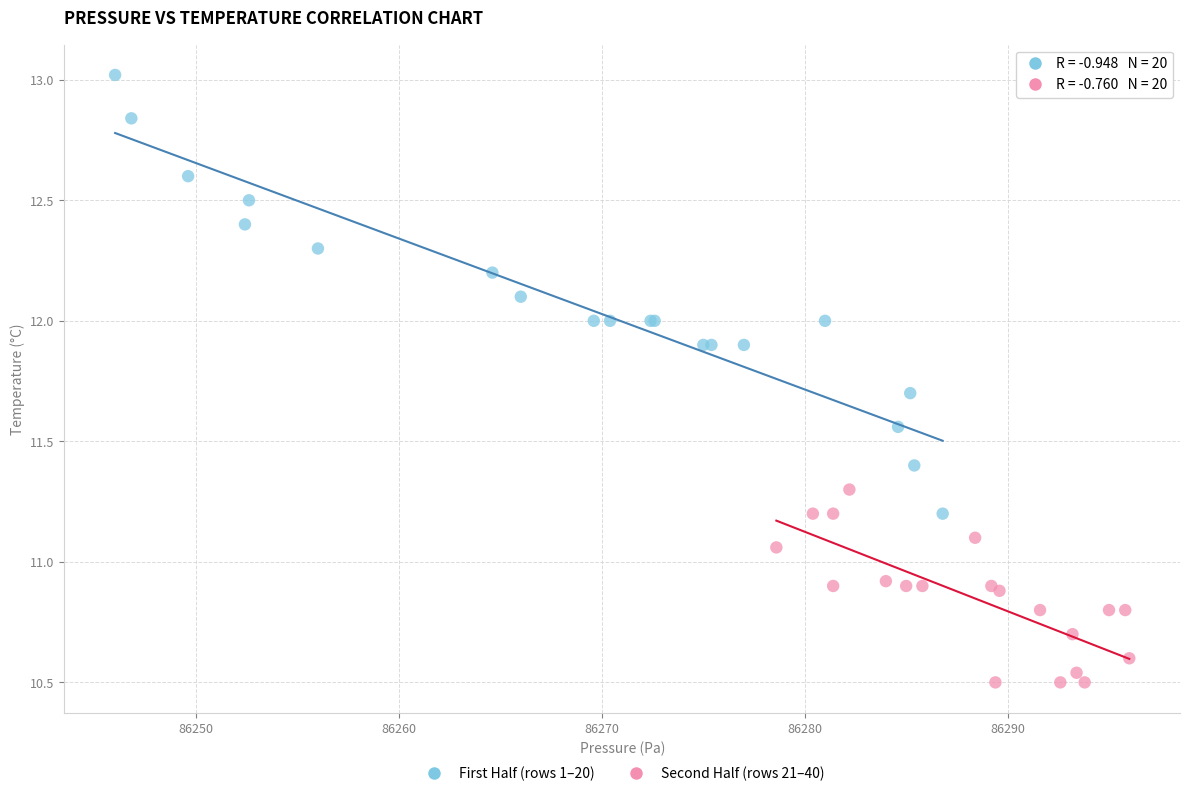

Which series reaches the maximum Y coordinate?

First Half (rows 1–20)